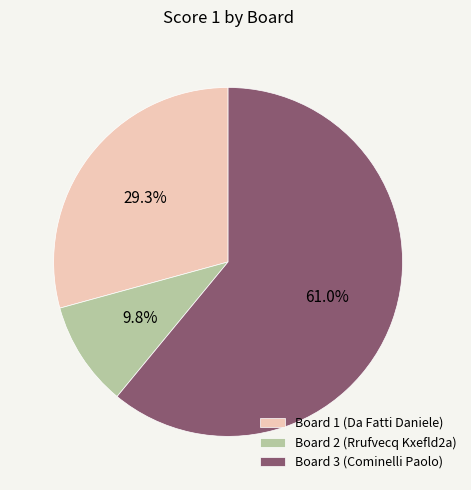

To the nearest percent, what is the difference between the Board 2 (Rrufvecq Kxefld2a) and Board 3 (Cominelli Paolo) slice percentages?

51%